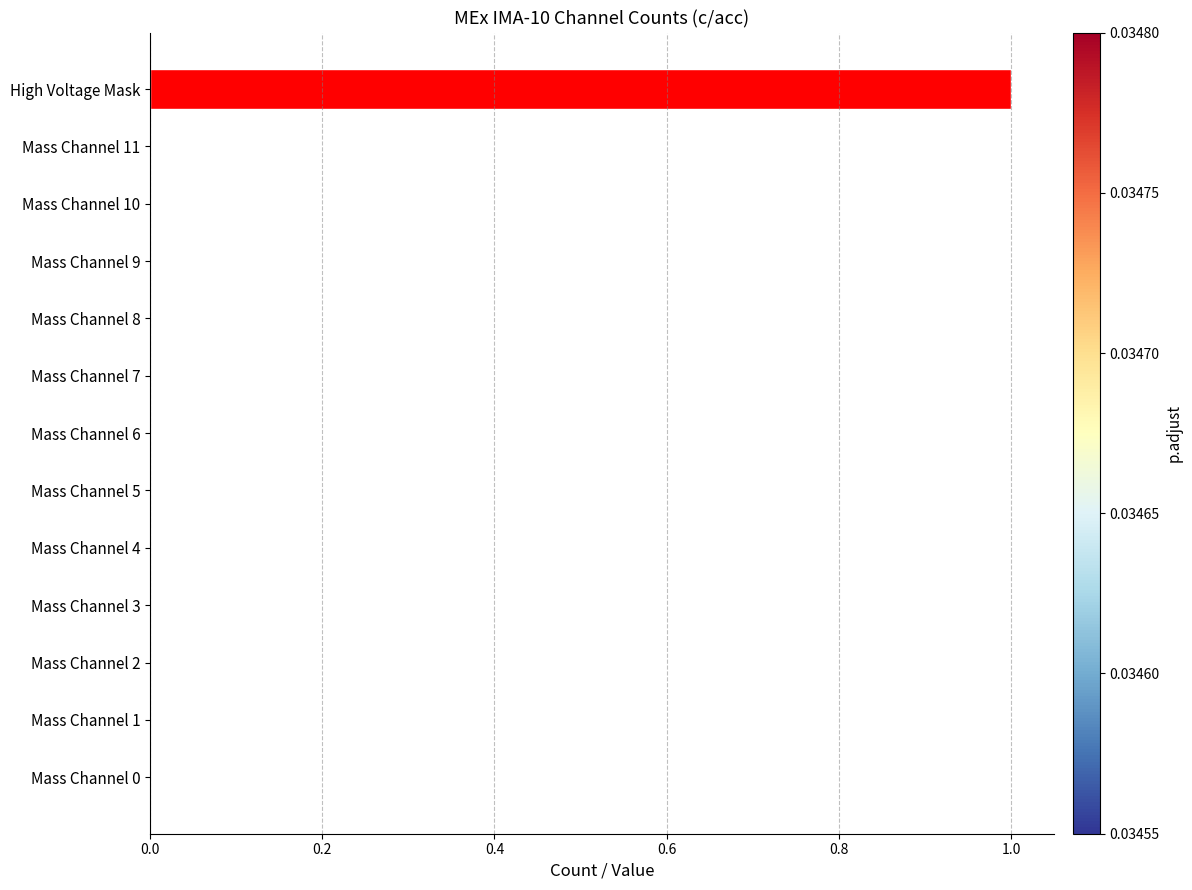

Are the bars grouped side by side (vs. stacked)?

No